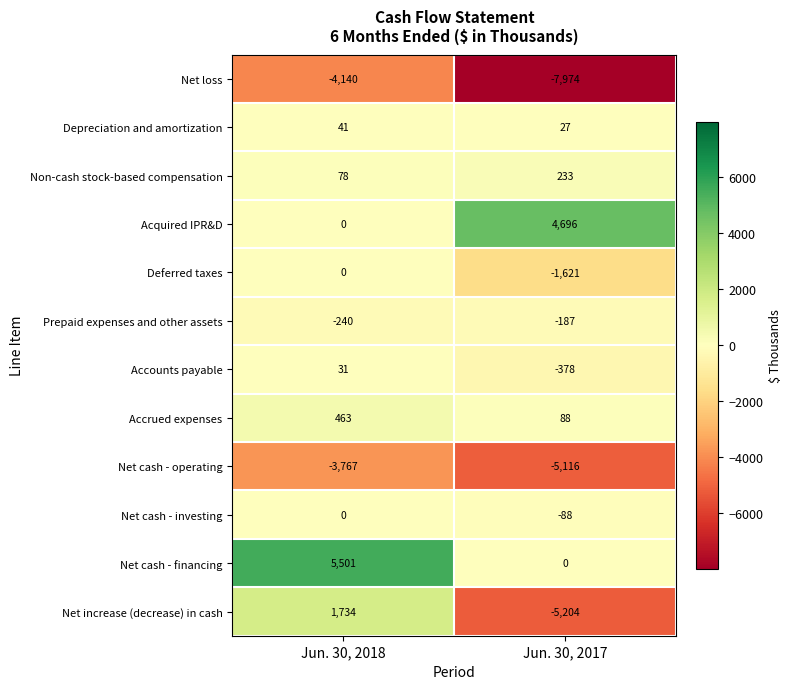

What value does the Accounts payable series have at Jun. 30, 2018?

31